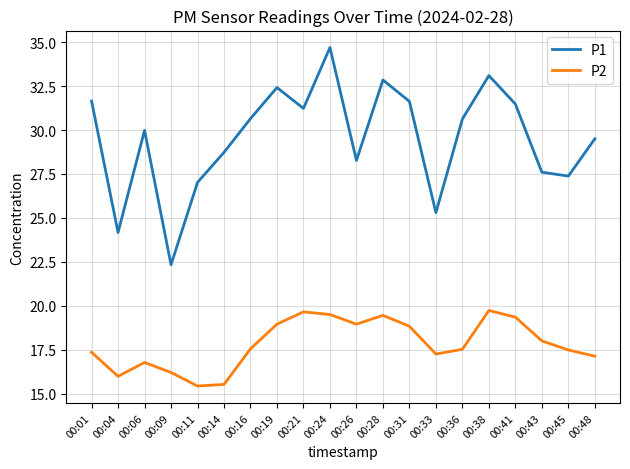

The P1 series shows 21.2 at 00:19. True or false?

False